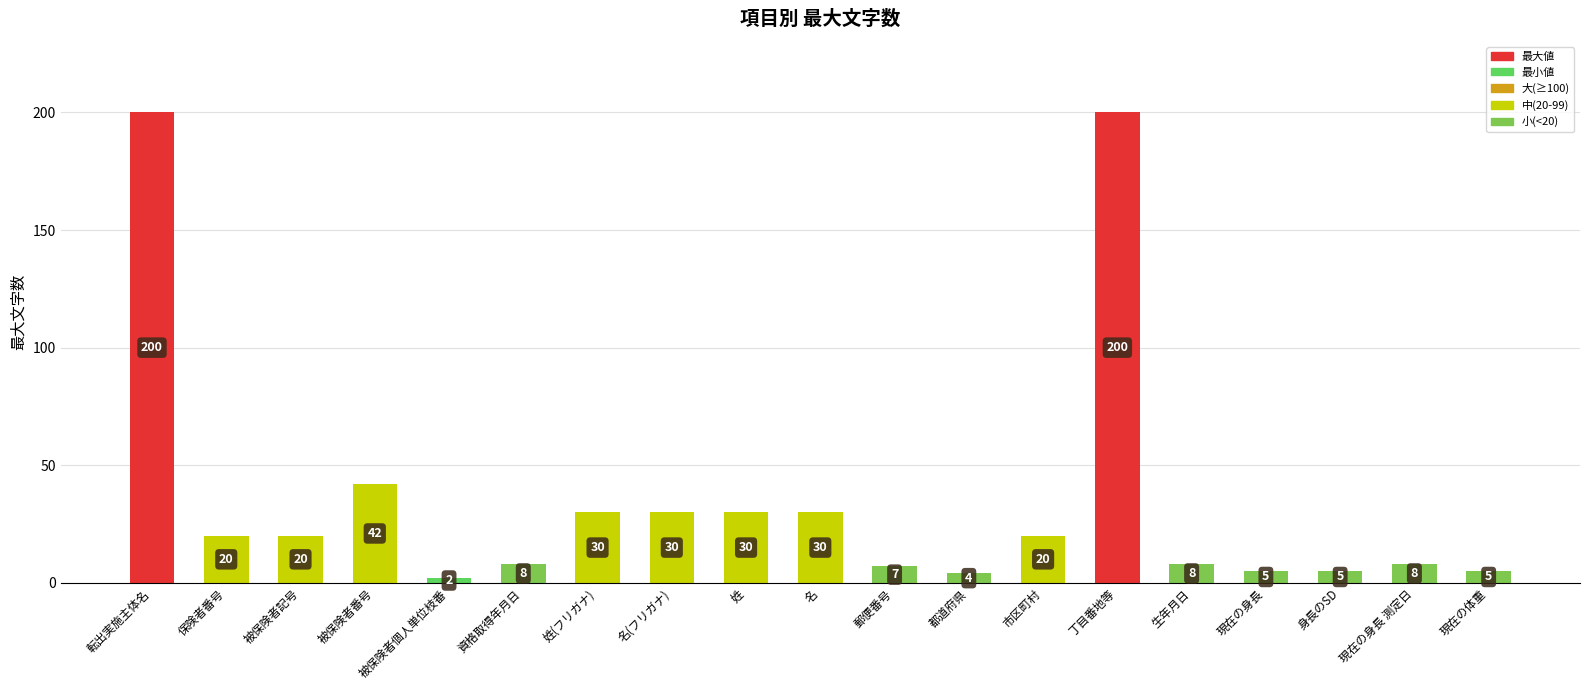

What is the label of the 1st bar from the left?

転出実施主体名